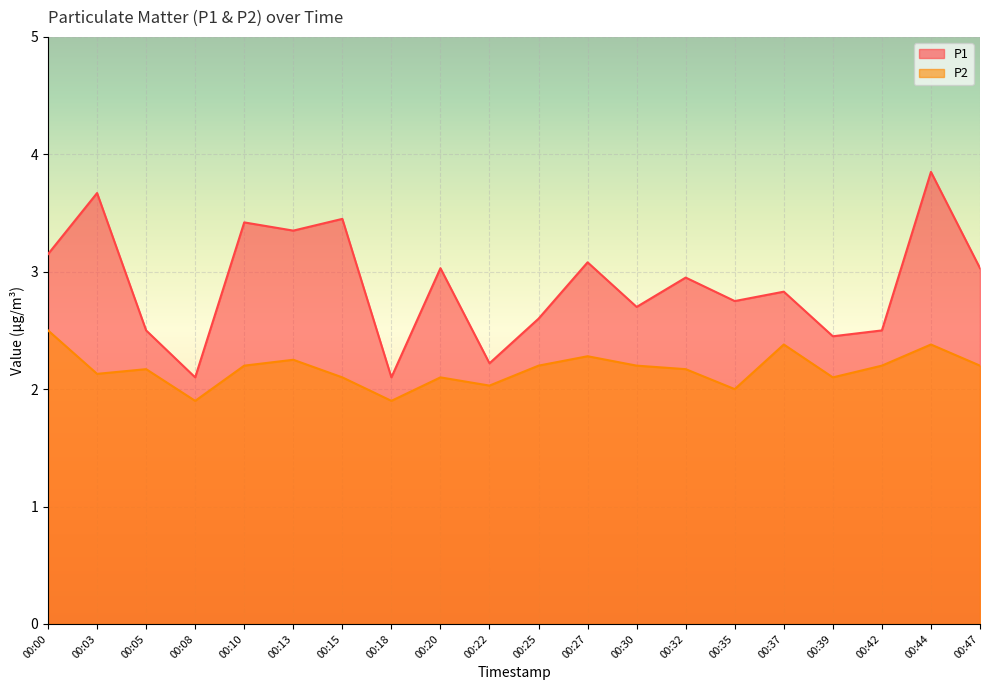

True or false: P1 and P2 intersect in this chart.

False